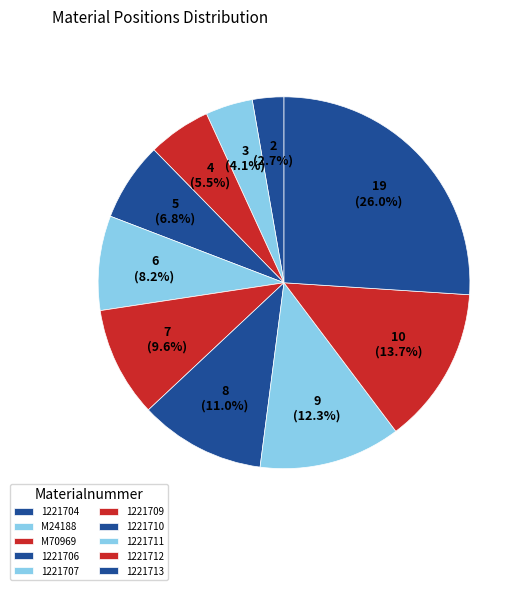

What is the largest slice in the pie chart?

1221713